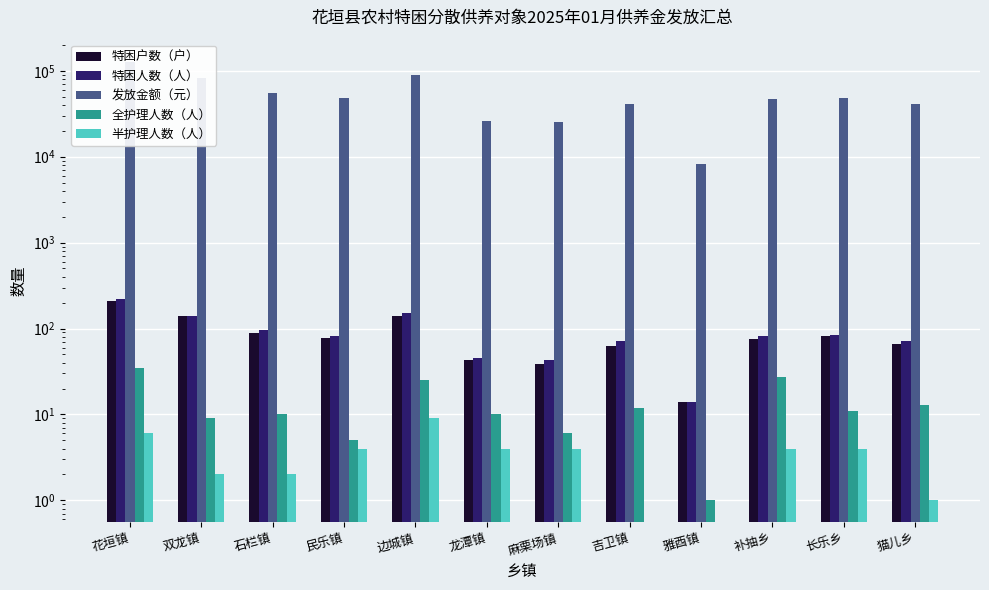

Reading left to right, list all the values displayed in this chart.

特困户数（户）: 209	139	88	78	141	43	39	62	14	76	81	66
特困人数（人）: 219	141	95	82	153	45	43	71	14	81	83	71
发放金额（元）: 128115	82485	55575	47970	89505	26325	25155	41535	8190	47385	48555	41535
全护理人数（人）: 35	9	10	5	25	10	6	12	1	27	11	13
半护理人数（人）: 6	2	2	4	9	4	4	0	0	4	4	1